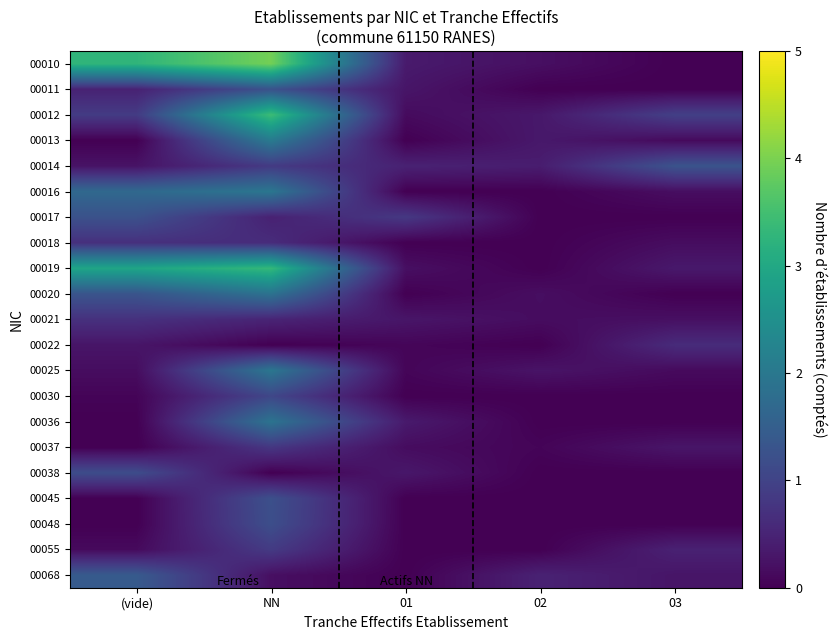

Rank the series by their maximum value, from lowest to highest.

00022, 00018, 00021, 00037, 00055, 00030, 00038, 00048, 00045, 00017, 00011, 00014, 00068, 00020, 00036, 00016, 00025, 00013, 00019, 00012, 00010